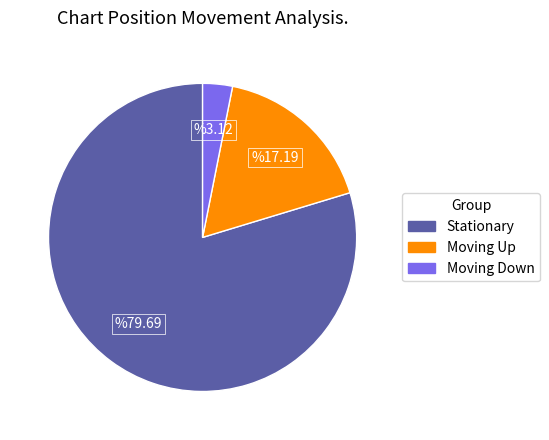

Is there a majority slice in this chart?

Yes